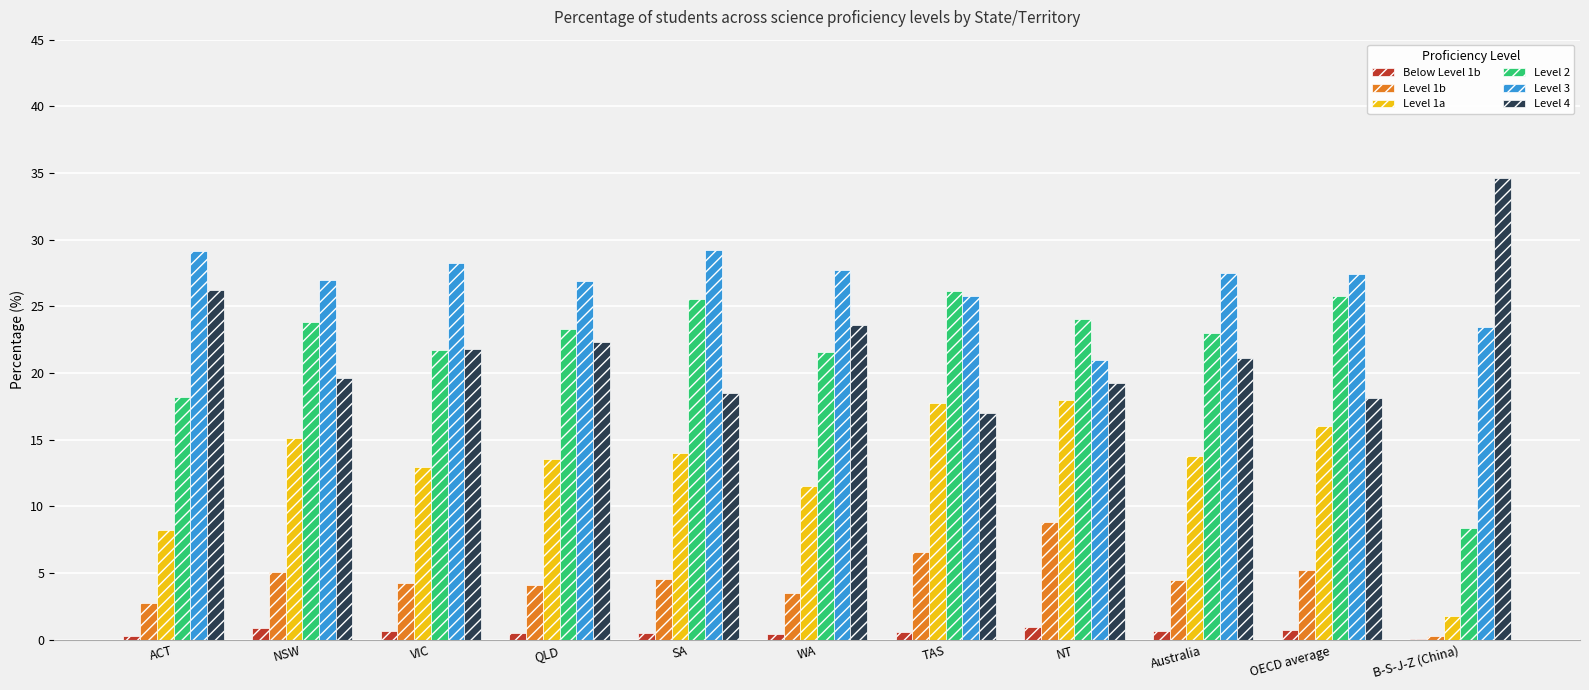

Which series has the largest total across all categories?

Level 3